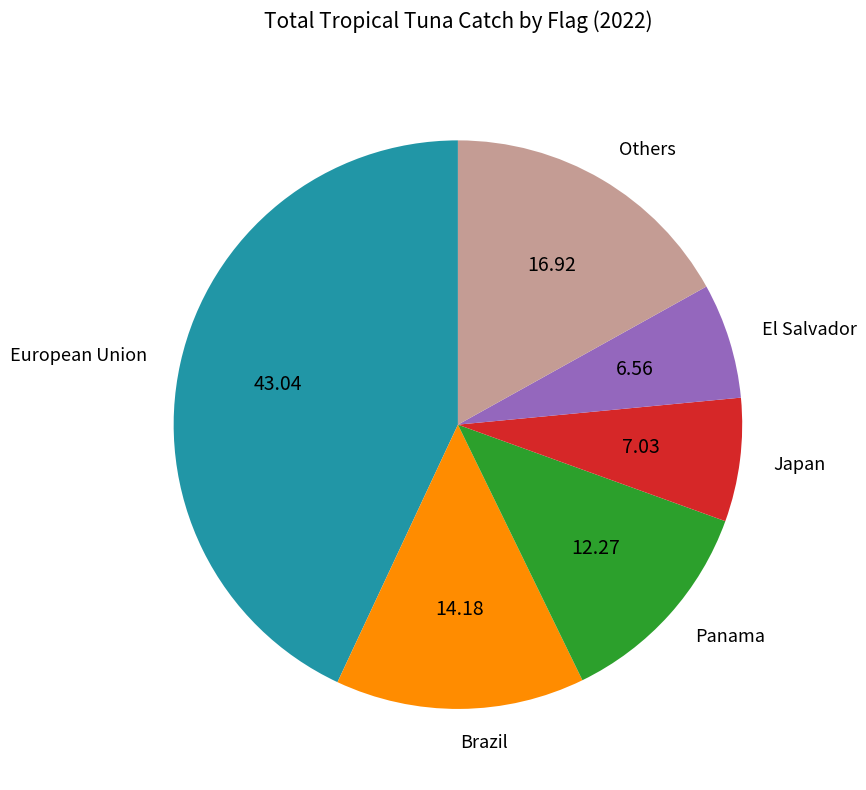

Is the sum of Others and Japan greater than half?

No